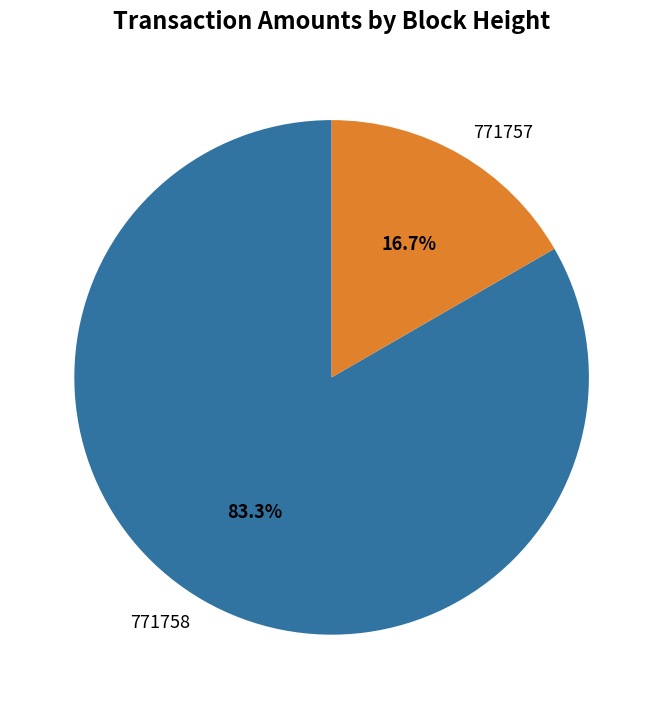

Do 771758 and 771757 together represent more than half of the pie?

Yes